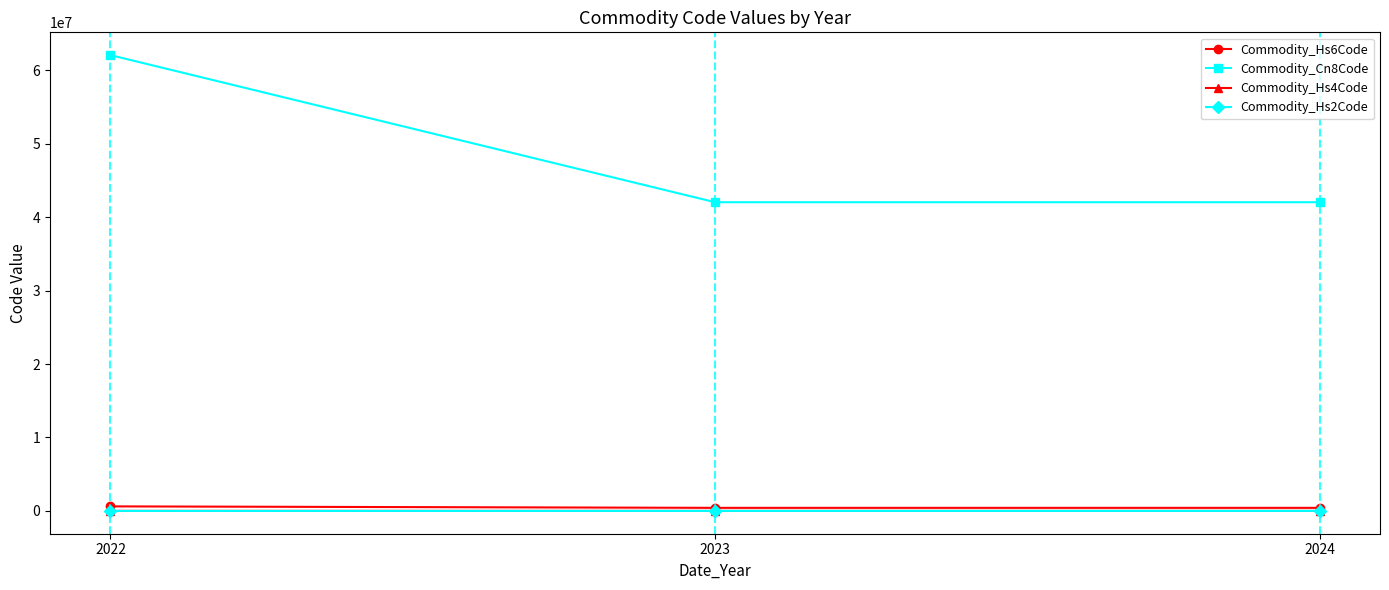

Which series has the largest range (max minus min)?

Commodity_Cn8Code